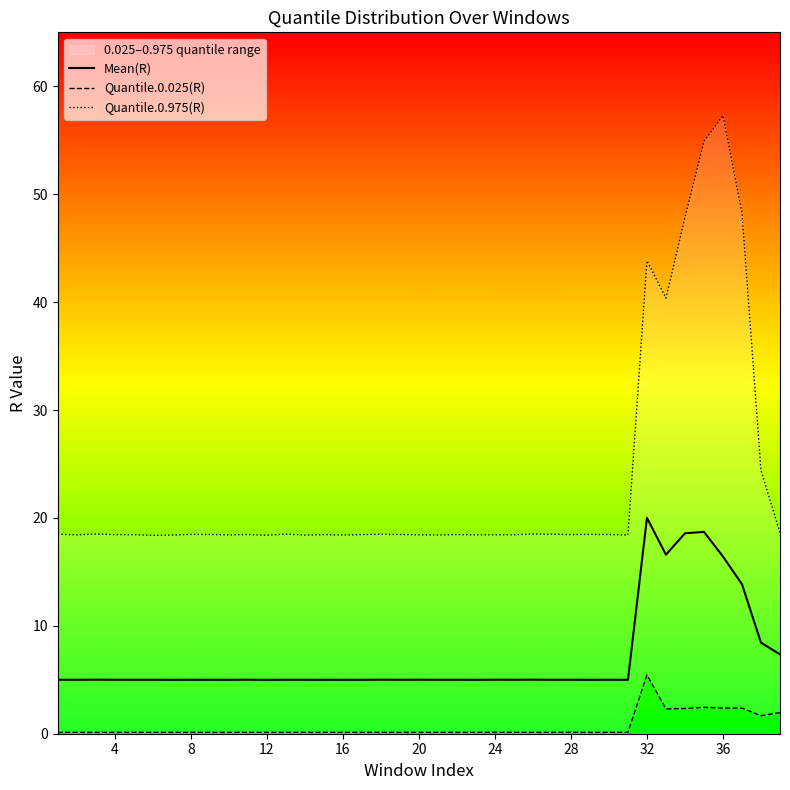

What is the difference between the maximum and second lowest values in the Quantile.0.975(R) series?

38.9